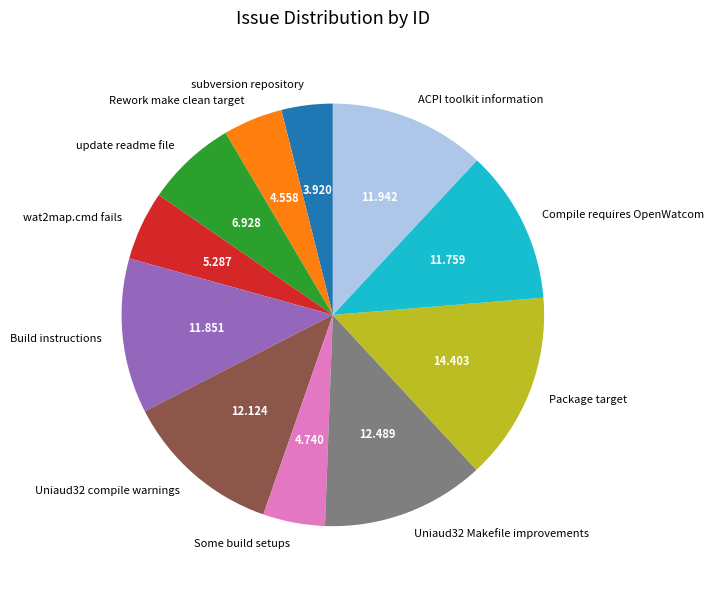

Is it true that Rework make clean target is 18% of the pie?

False